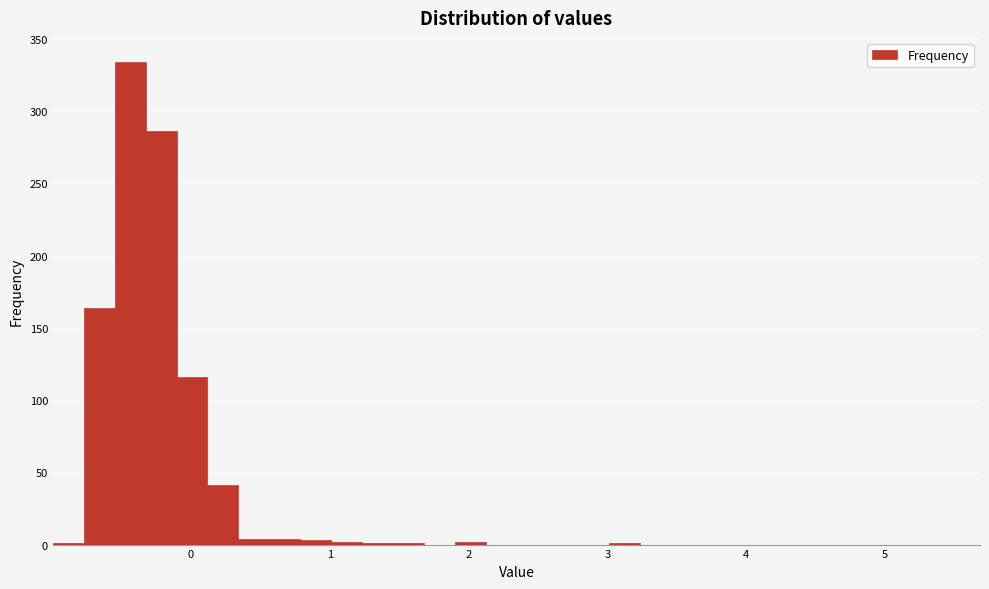

Read against the x-axis, roughly where is the centre of the tallest bar?

-0.4